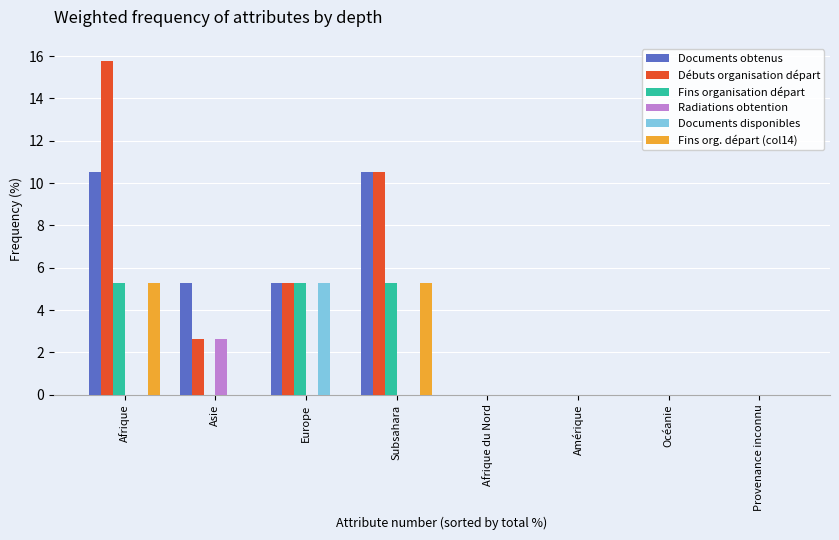

The Documents obtenus series shows 0.0 at Provenance inconnu. True or false?

True